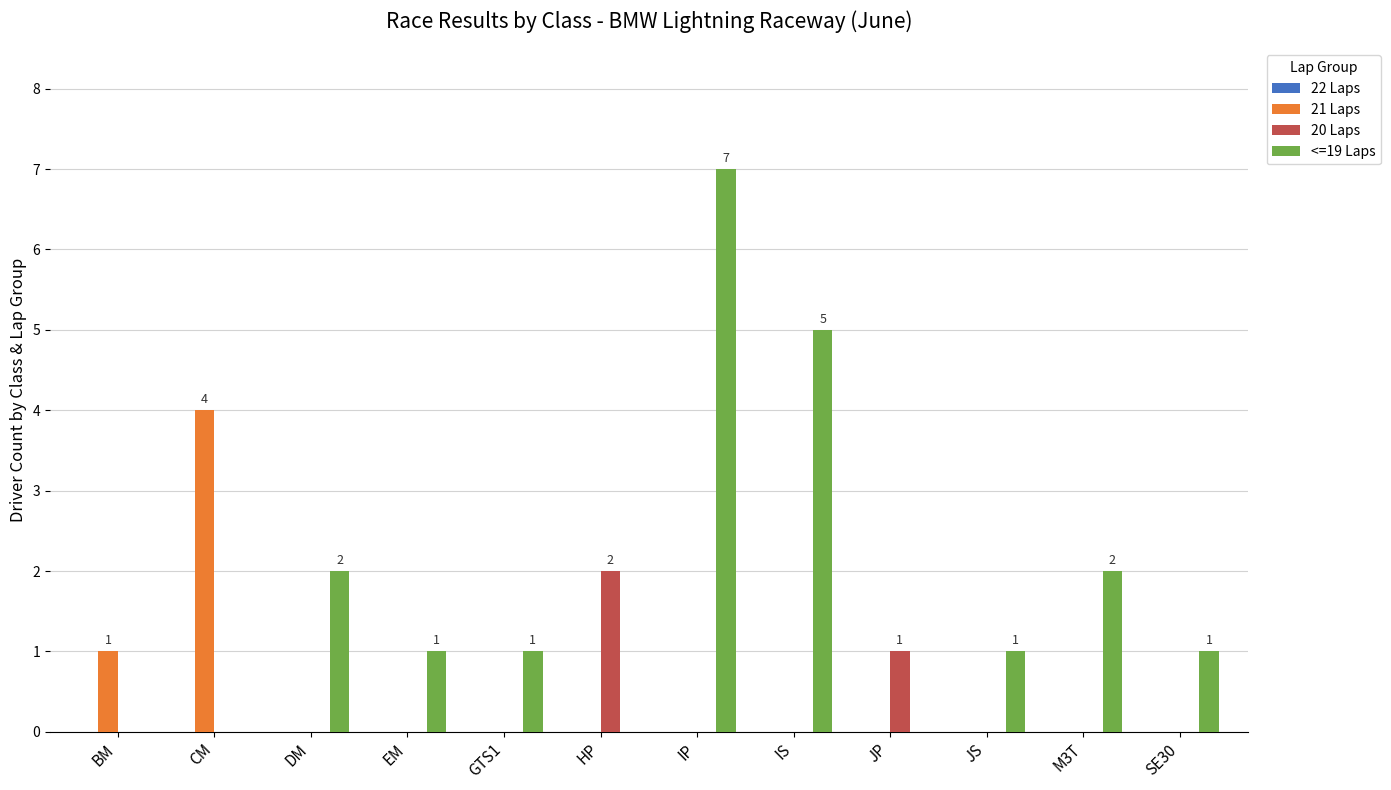

Which label corresponds to the largest value in the chart?

IP